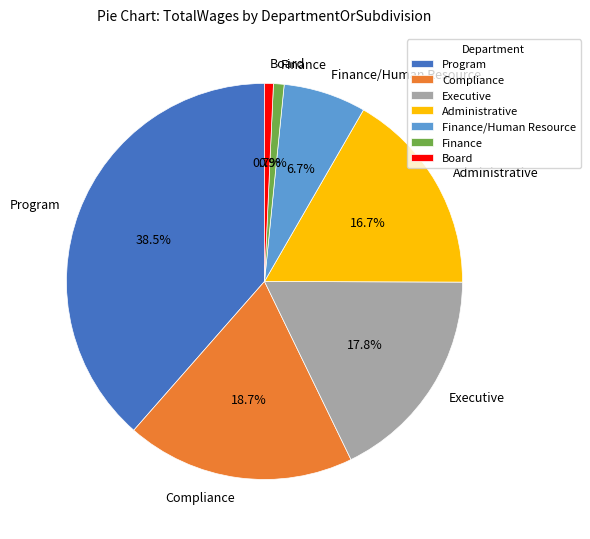

How many slices are in this pie chart?

7